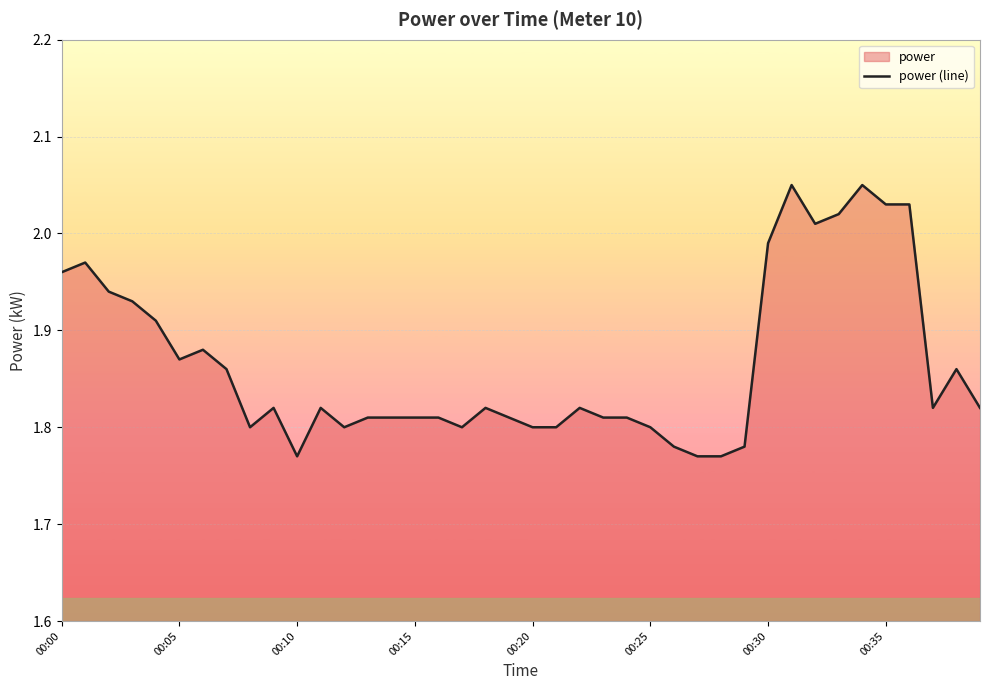

Reading left to right, transcribe all the data shown in this chart.

2.0	2.0	1.9	1.9	1.9	1.9	1.9	1.9	1.8	1.8	1.8	1.8	1.8	1.8	1.8	1.8	1.8	1.8	1.8	1.8	1.8	1.8	1.8	1.8	1.8	1.8	1.8	1.8	1.8	1.8	2.0	2.0	2.0	2.0	2.0	2.0	2.0	1.8	1.9	1.8